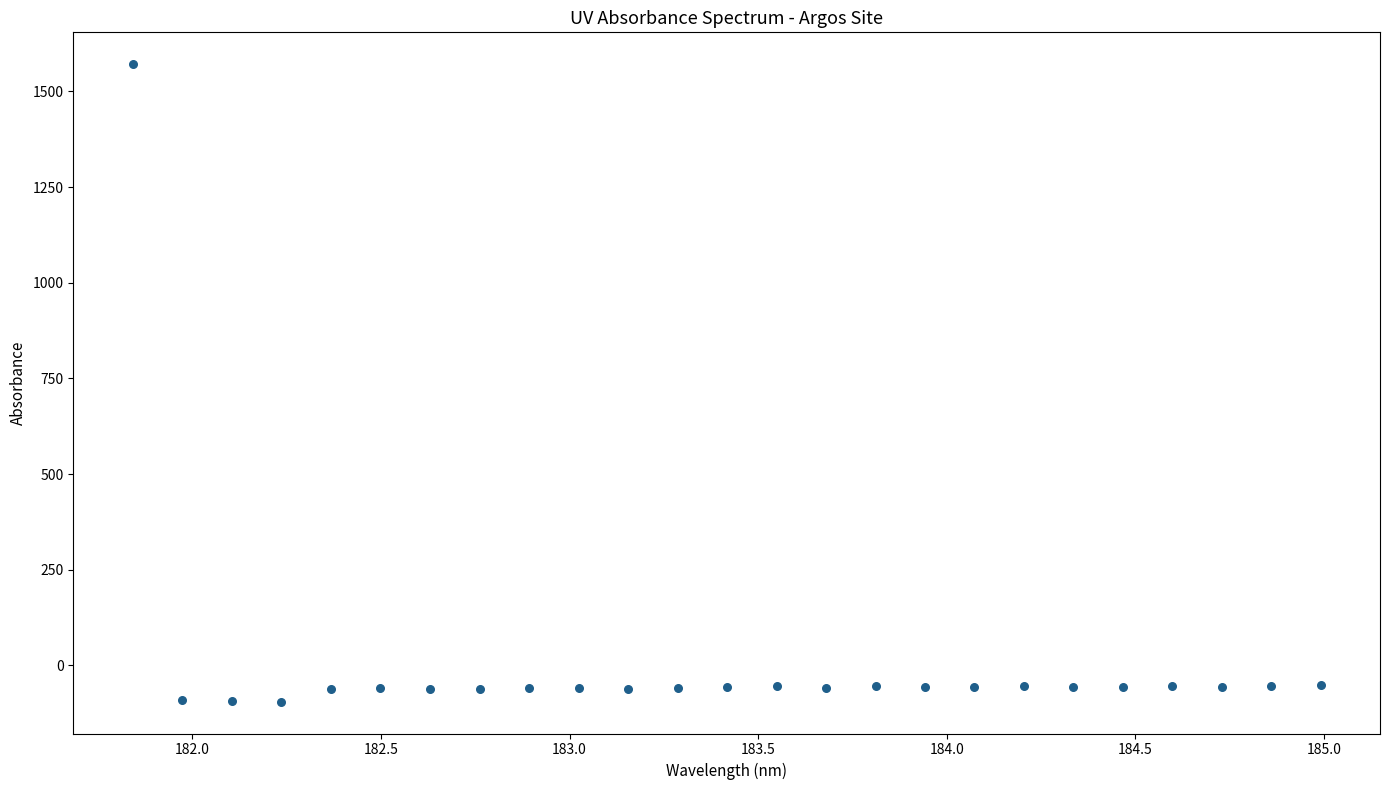

What is the range of Y values (max minus min)?

1665.8